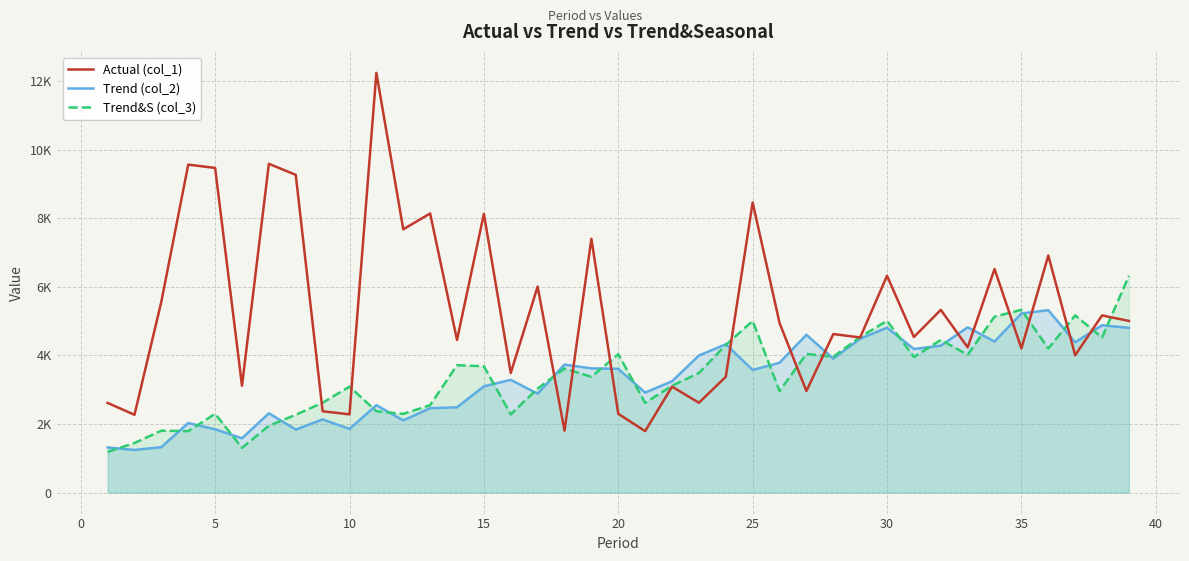

What are all the series names shown in the legend?

Actual (col_1), Trend (col_2), Trend&S (col_3)